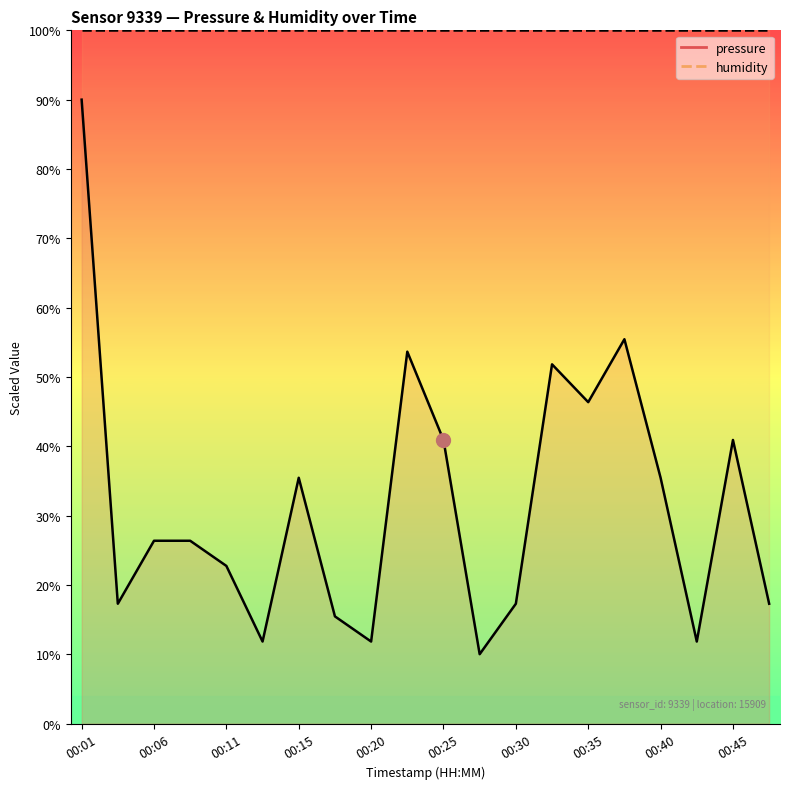

What is the sum of all values?

638.2